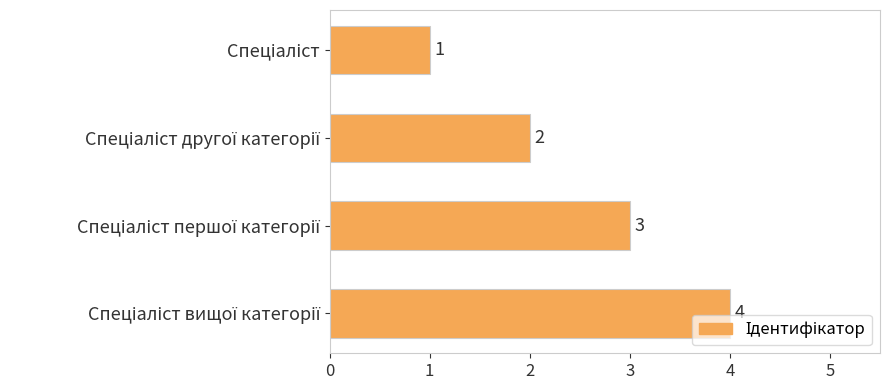

What is the value of the 2nd bar from the top?

2